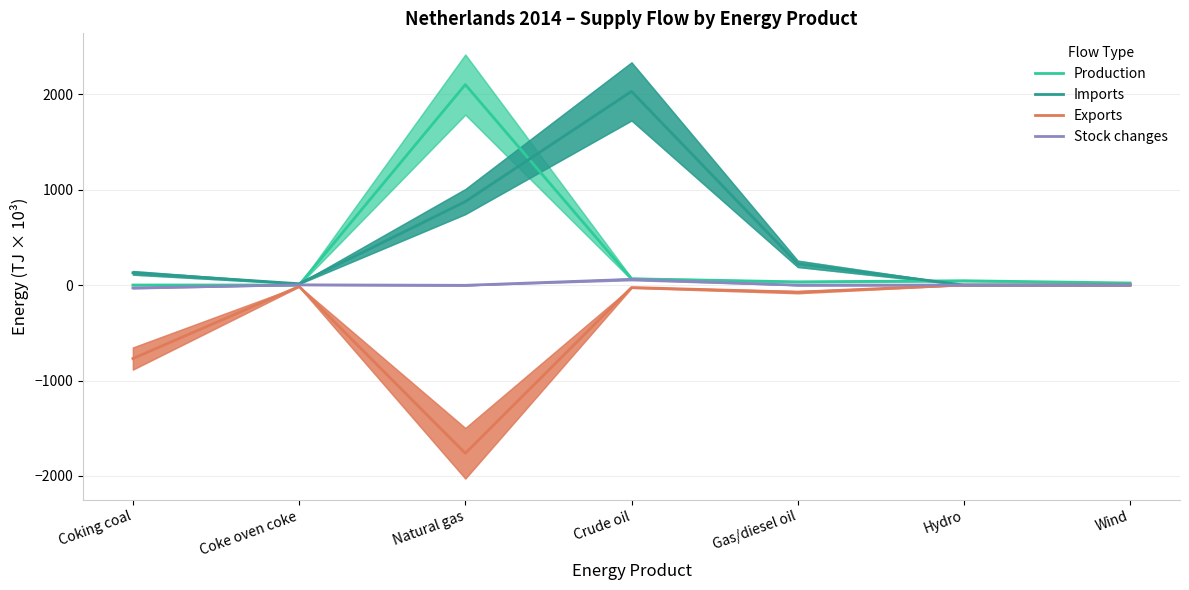

What is the difference between the maximum and minimum values in the Stock changes series?

90.0